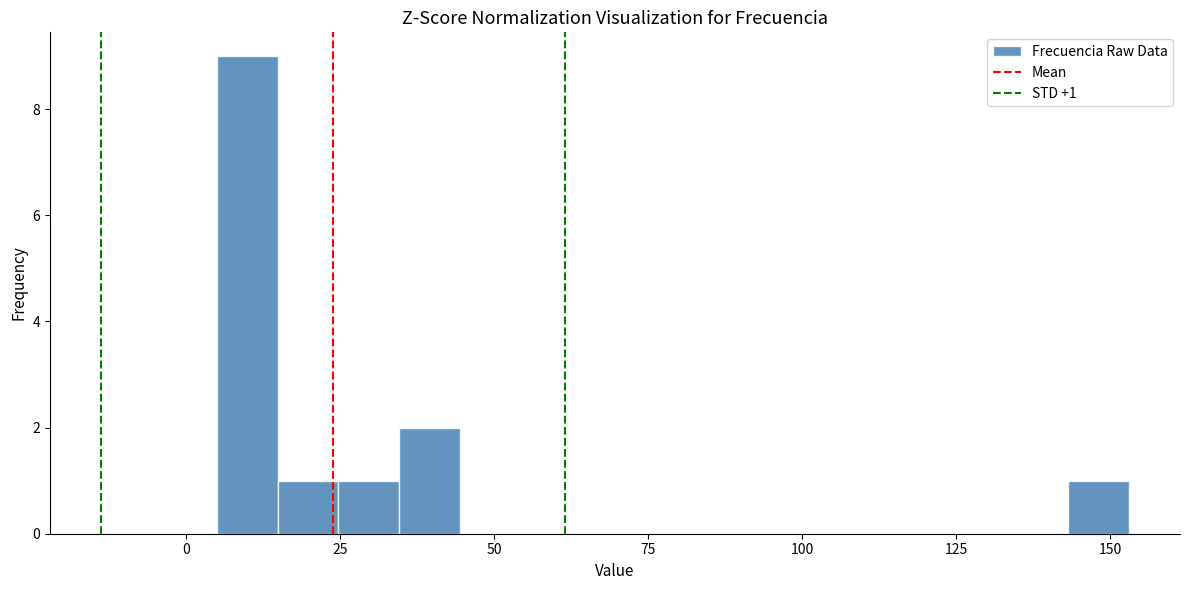

Around what value on the x-axis is the tallest bar? Give the approximate position of its centre, as read against the axis.

10